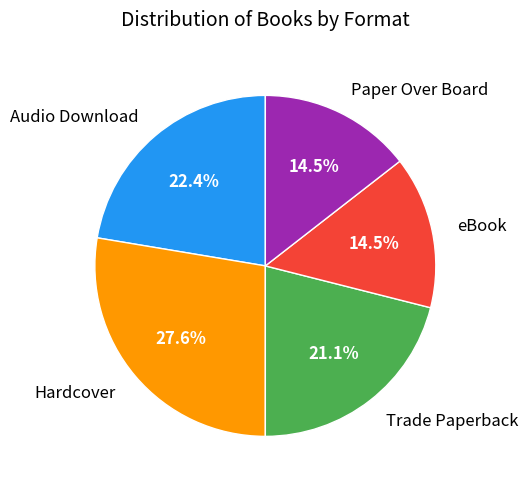

How much of the chart is everything except Trade Paperback?

78.9%